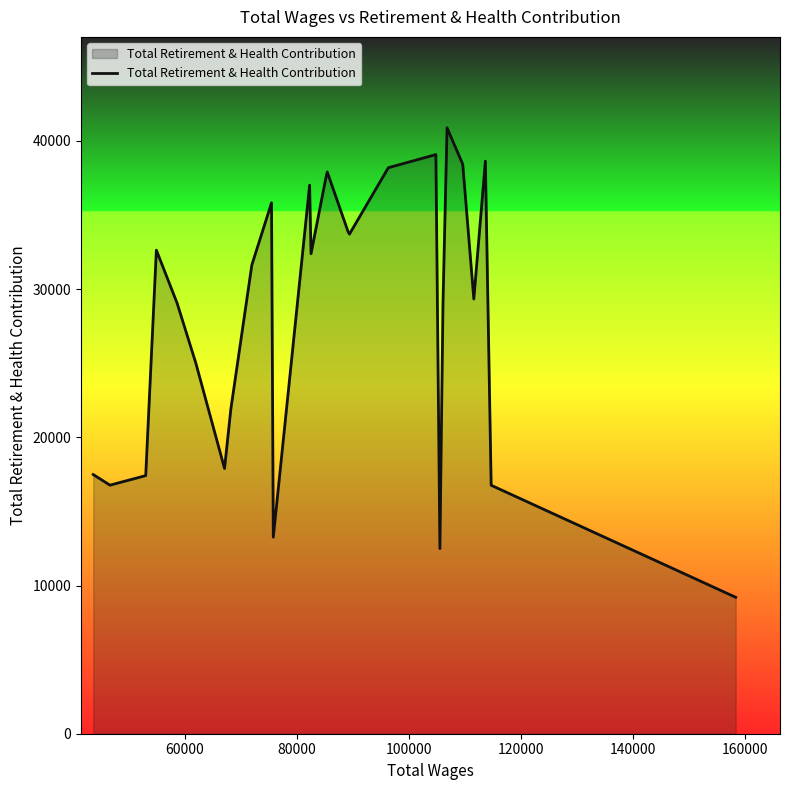

What is the smallest value displayed?

9207